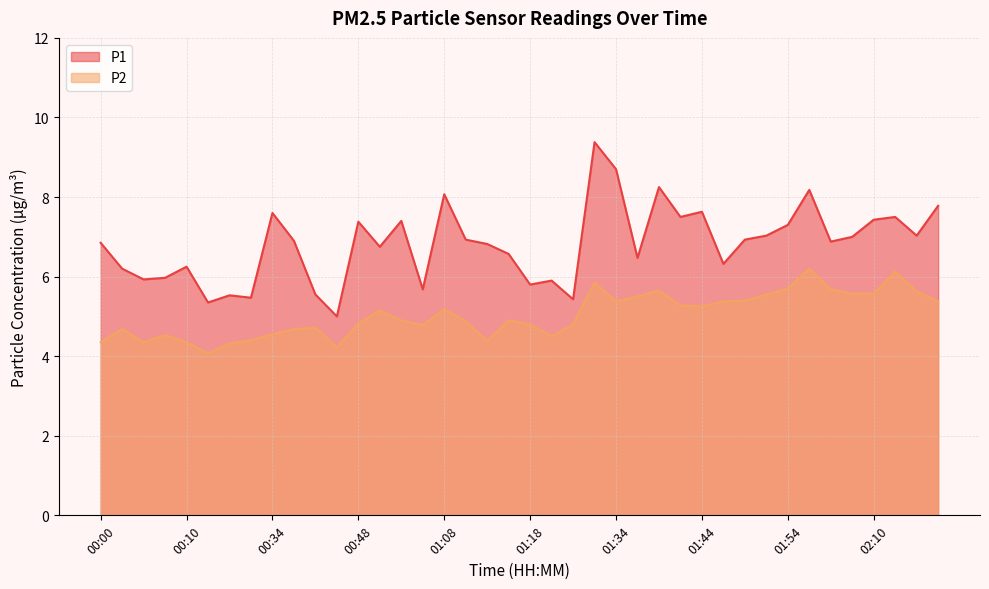

True or false: P2 and P1 cross at least once.

False